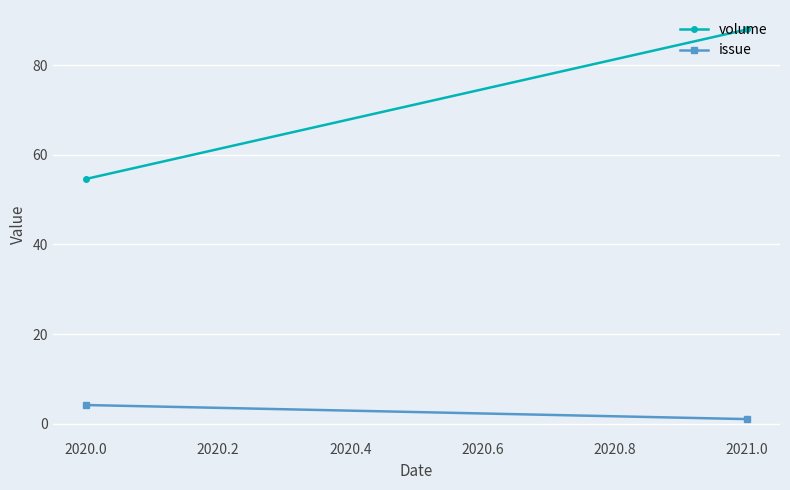

What is the highest value of the issue series?

4.1